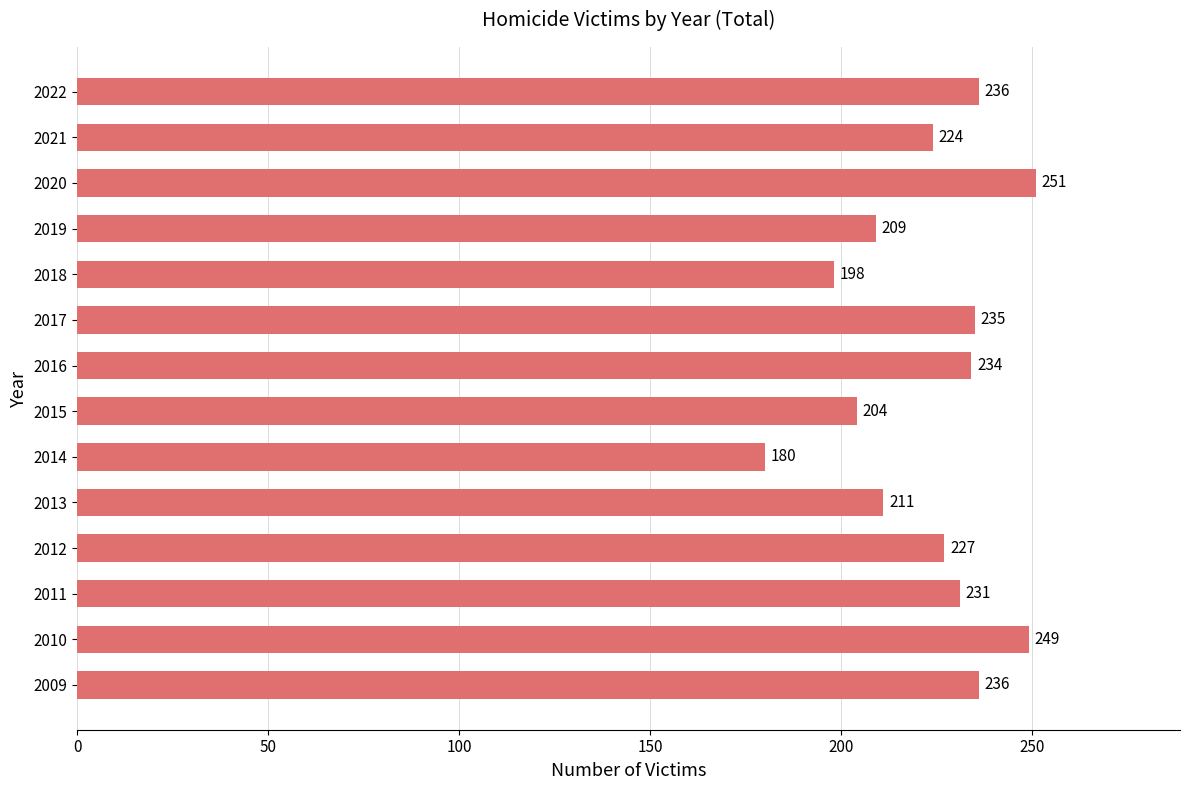

Count the number of categories in the chart.

14